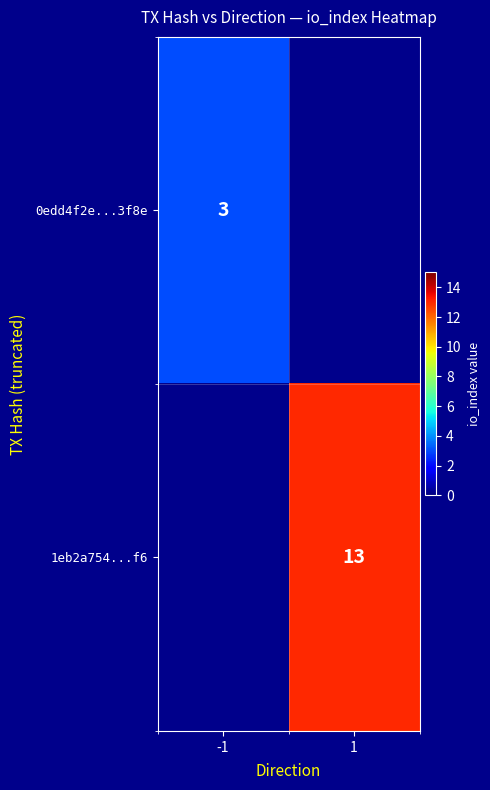

Is it true that 0edd4f2e...3f8e equals 3 at -1?

True